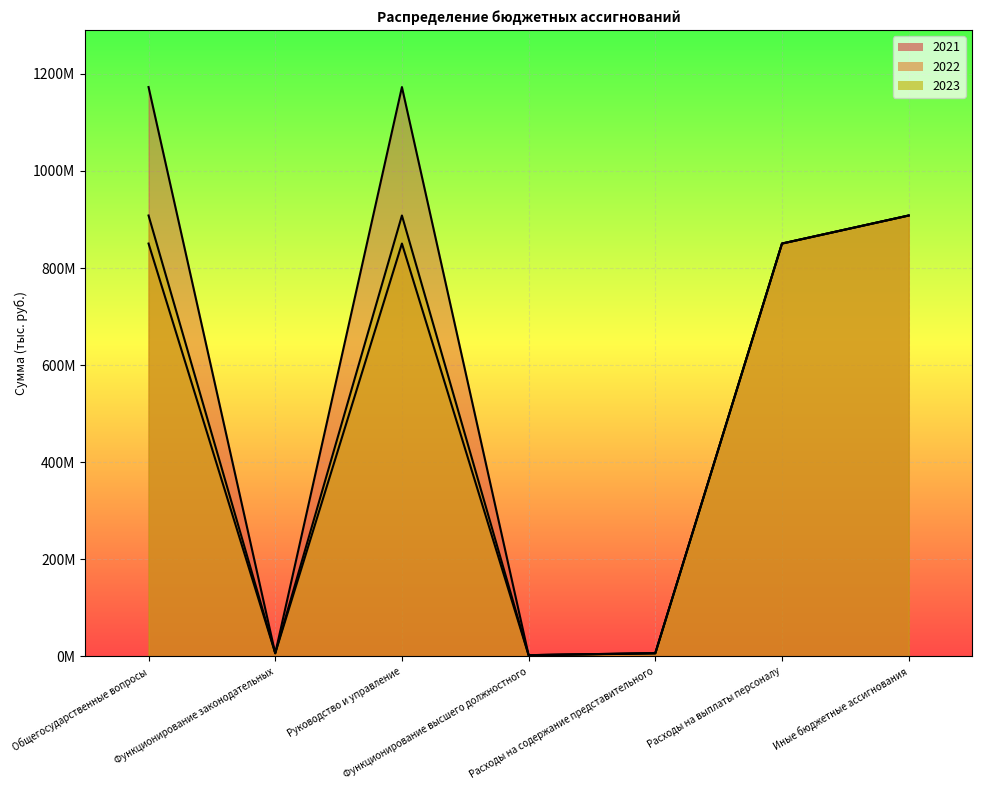

List the labels in order of 2023 value, smallest first.

Функционирование высшего должностного, Функционирование законодательных, Расходы на содержание представительного, Расходы на выплаты персоналу, Общегосударственные вопросы, Руководство и управление, Иные бюджетные ассигнования